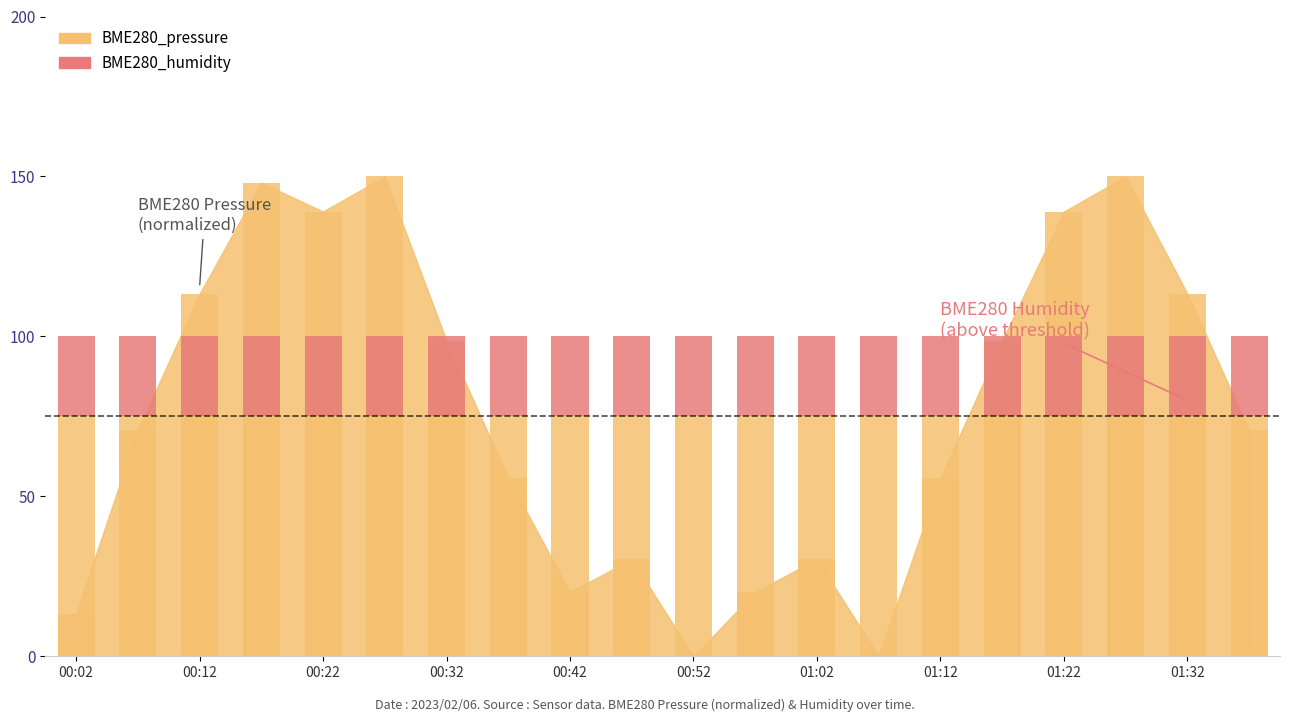

What is the difference between the second highest and minimum values?

150.0